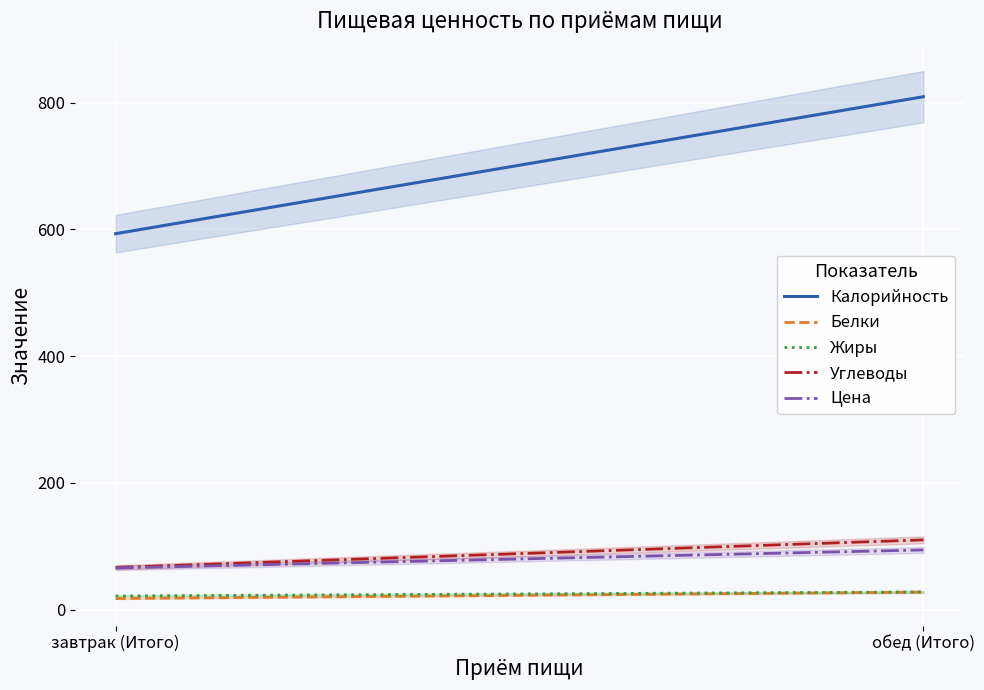

The value of Жиры at завтрак (Итого) is 21.7. True or false?

True